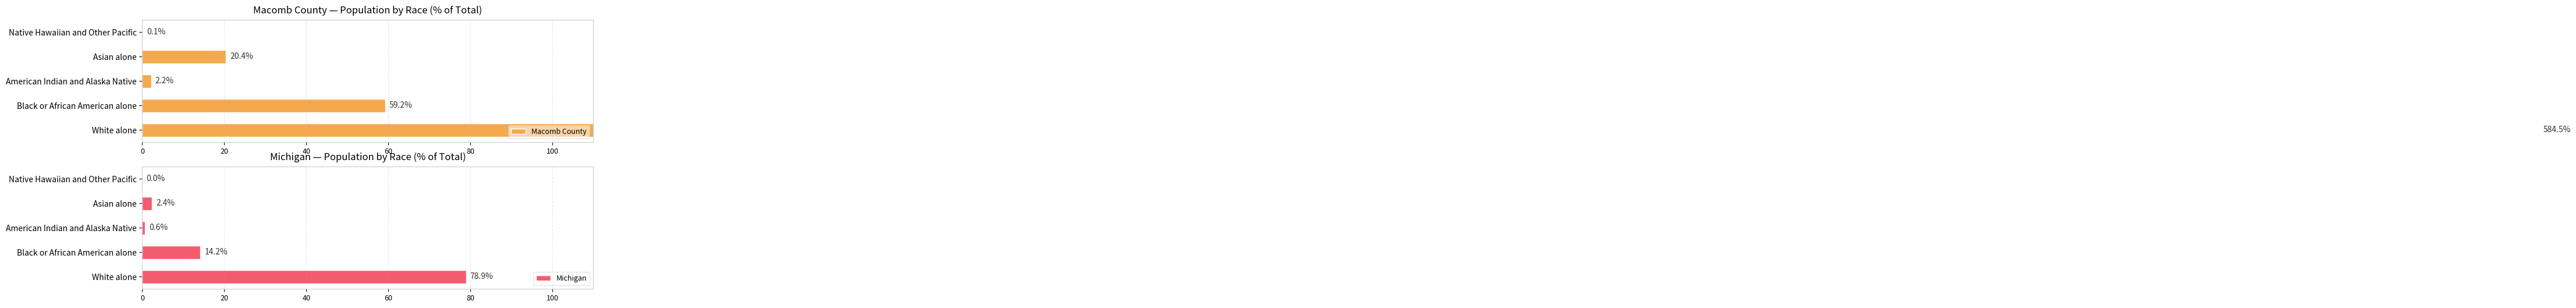

List the series in order of their peak value, highest first.

Macomb County, Michigan